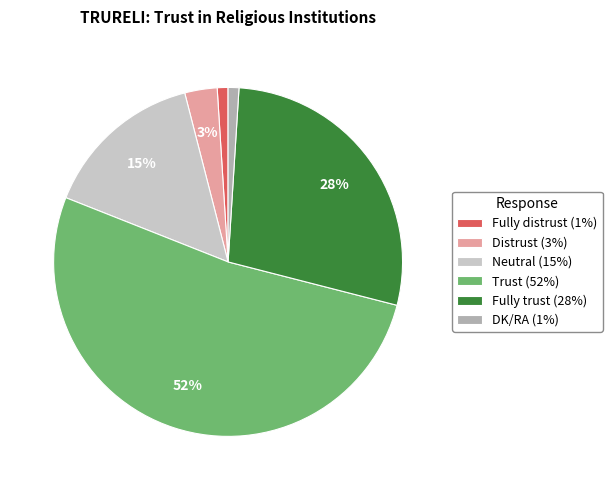

Is there a majority slice in this chart?

Yes